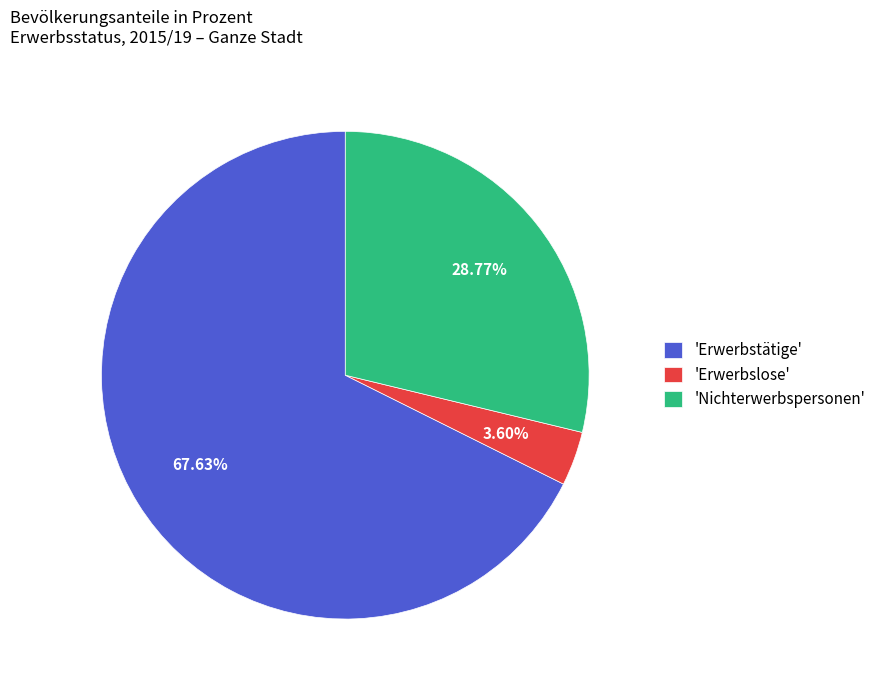

Does 'Erwerbstätige' account for over 50% of the chart?

Yes